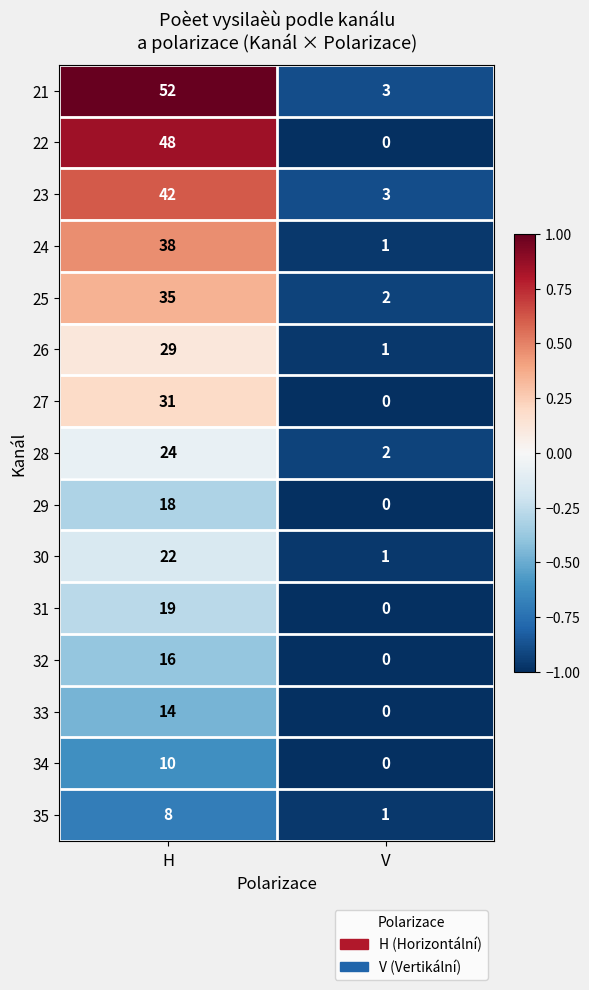

How many distinct data groups are displayed?

15